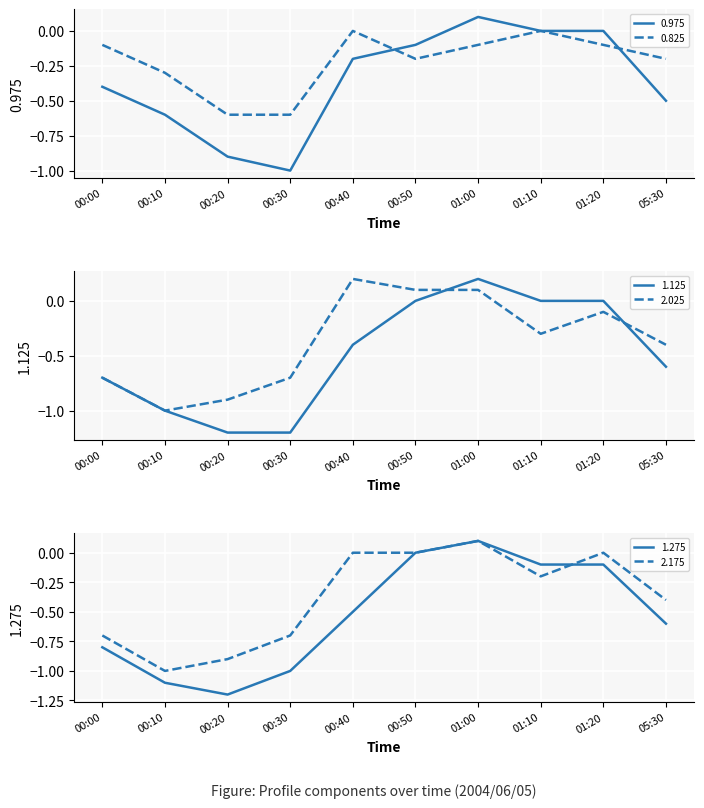

What is the sum of the 0.825 values at 01:00 and 00:10?

-0.4